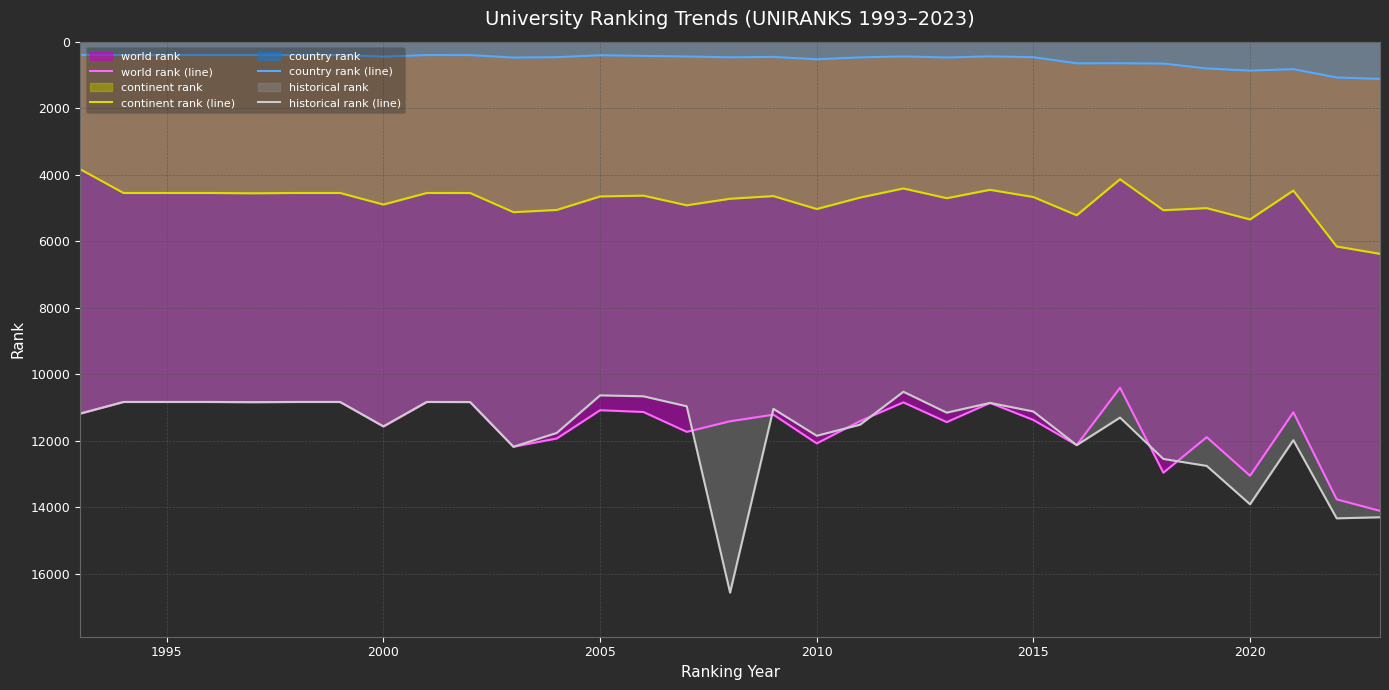

What is the value of the country rank (line) point at the 22nd from the left?

442